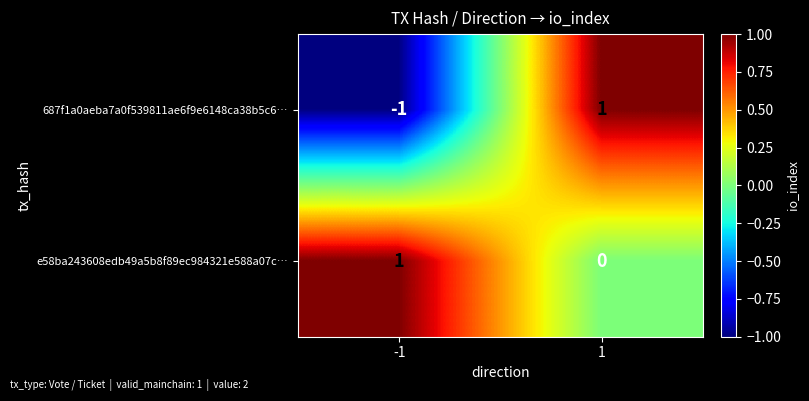

List the labels in order of 687f1a0aeba7a0f539811ae6f9e6148ca38b5c6… value, largest first.

1, -1